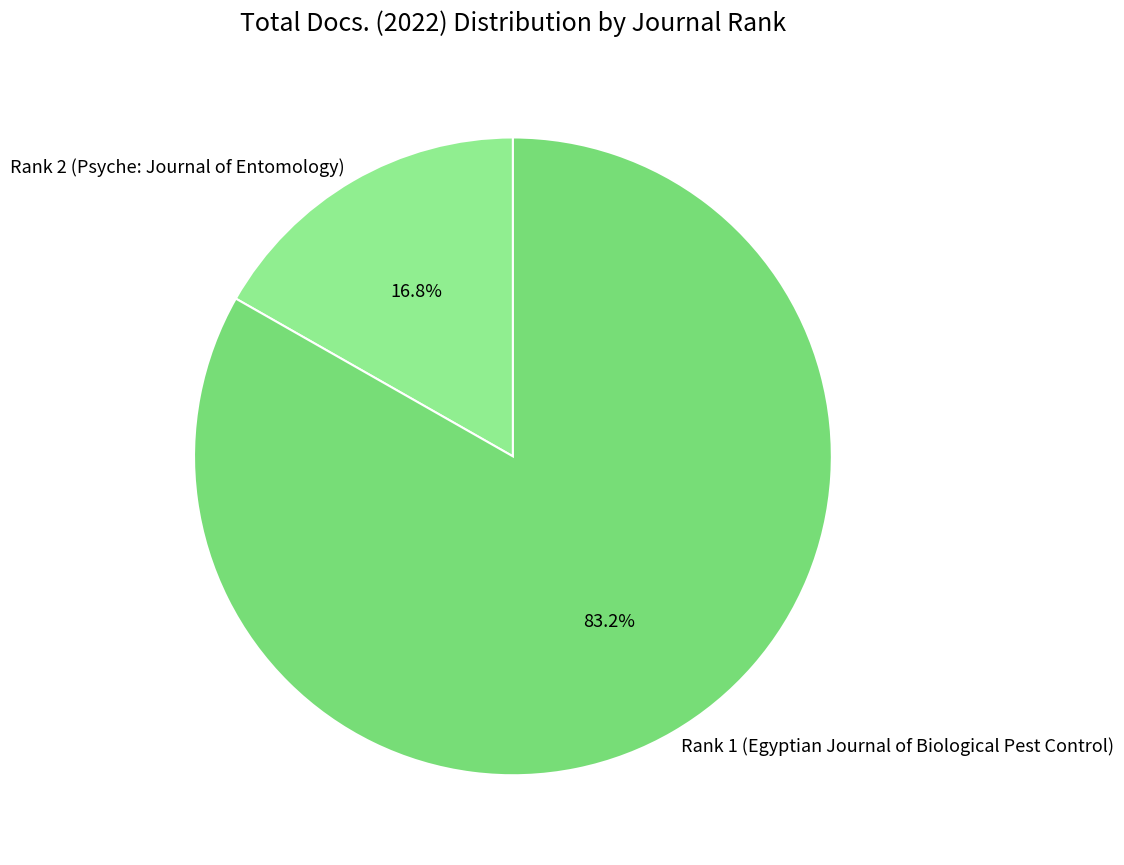

To the nearest percent, what portion does Rank 2 (Psyche: Journal of Entomology) represent?

17%